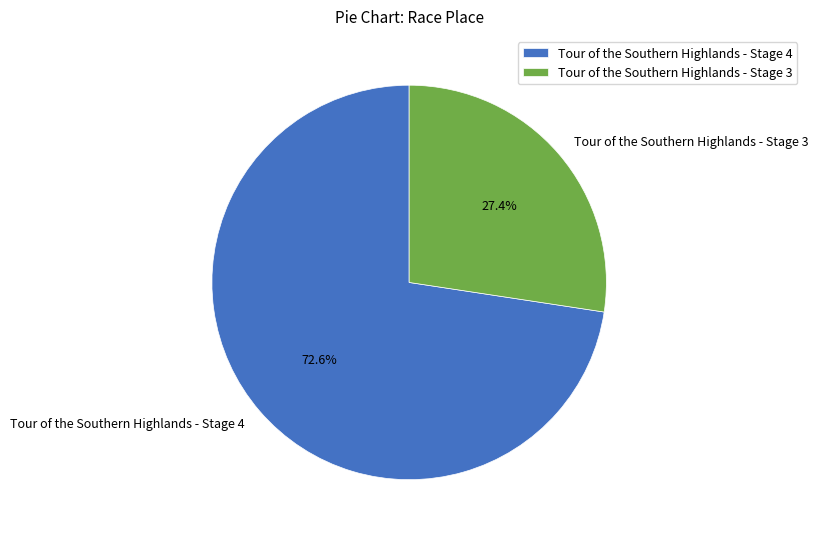

What percentage is the Tour of the Southern Highlands - Stage 4 slice, to the nearest percent?

73%